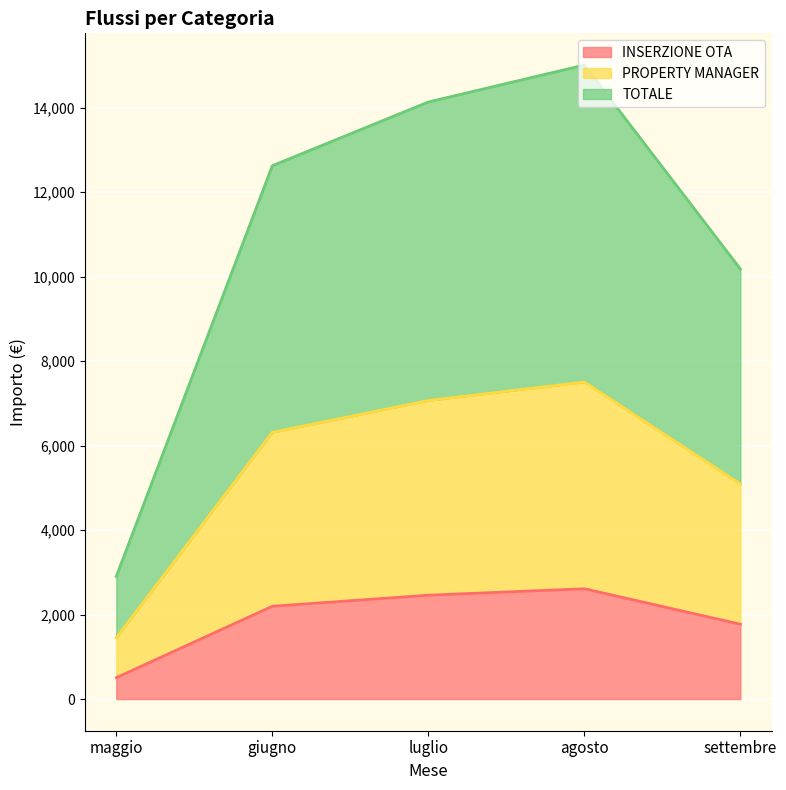

How many interior local peaks does the PROPERTY MANAGER series have?

1